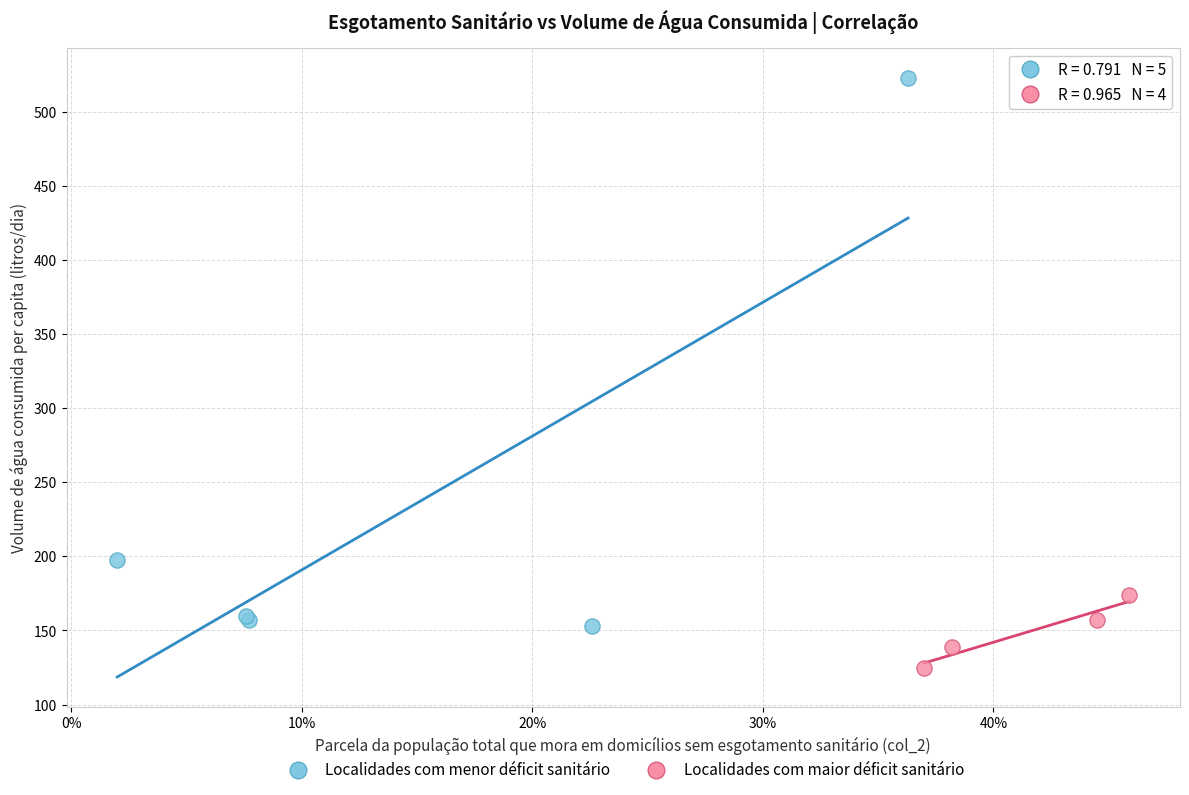

Which series contains the lowest Y value?

Localidades com maior déficit sanitário